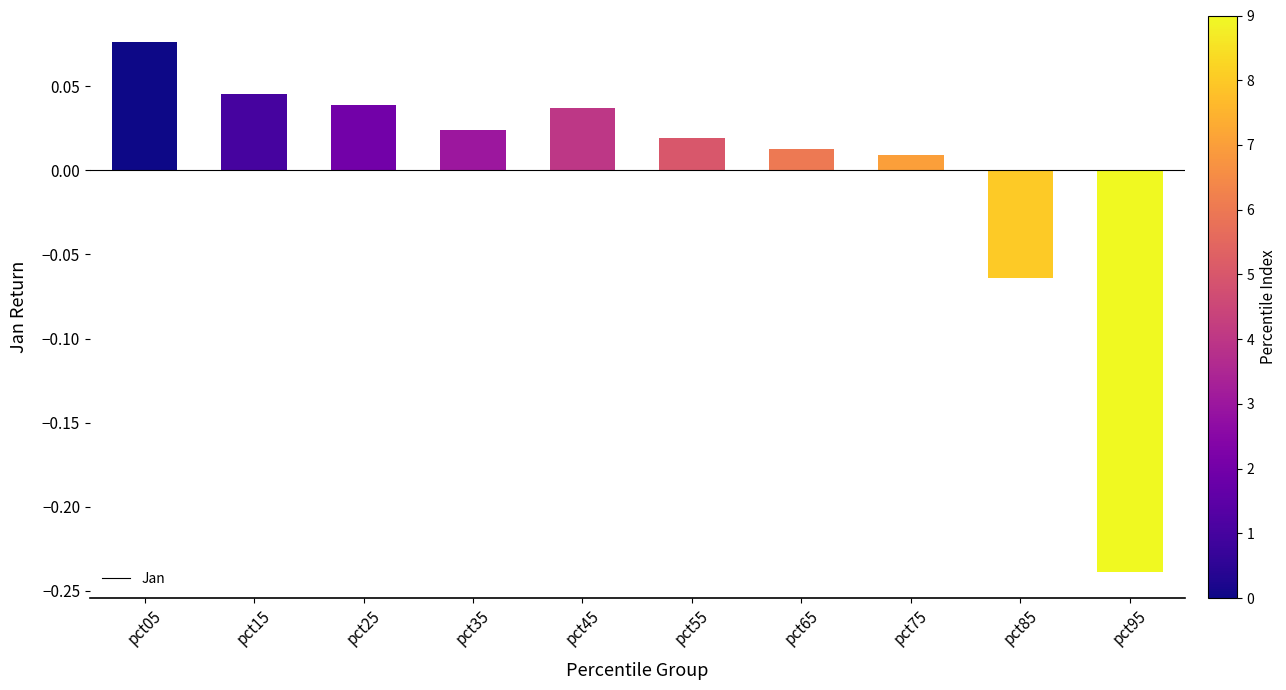

How many values are above zero?

8